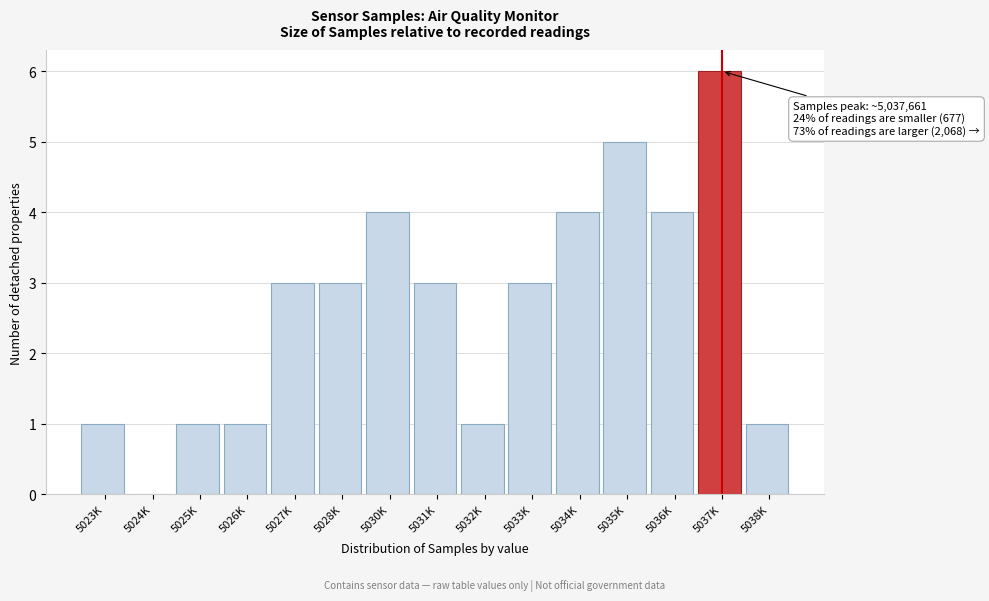

Reading left to right, extract all data points from this chart.

5023K=1	5024K=0	5025K=1	5026K=1	5027K=3	5028K=3	5030K=4	5031K=3	5032K=1	5033K=3	5034K=4	5035K=5	5036K=4	5037K=6	5038K=1